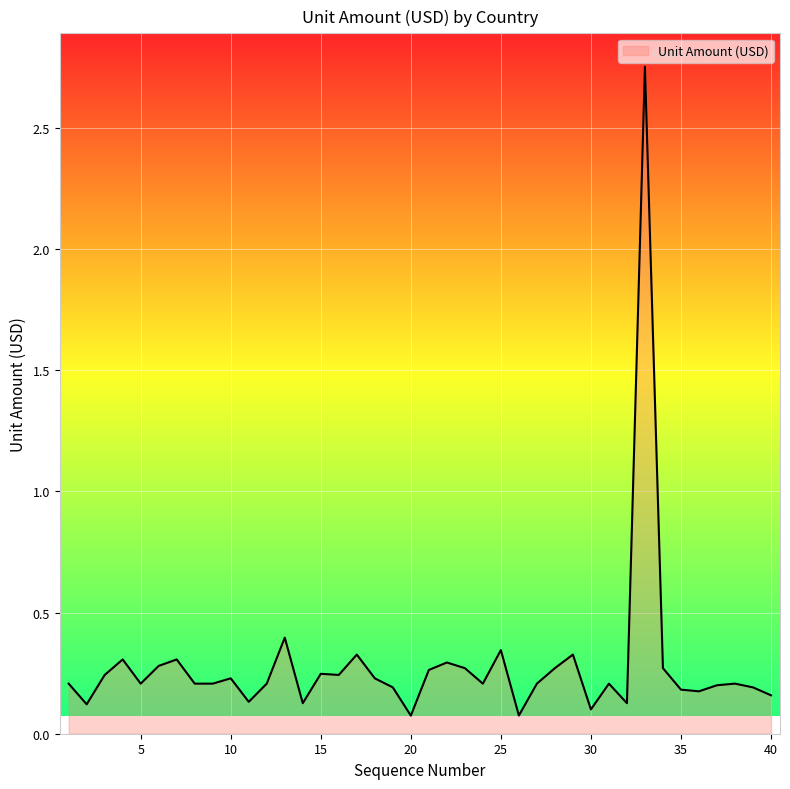

Which category has the highest value across all series?

33